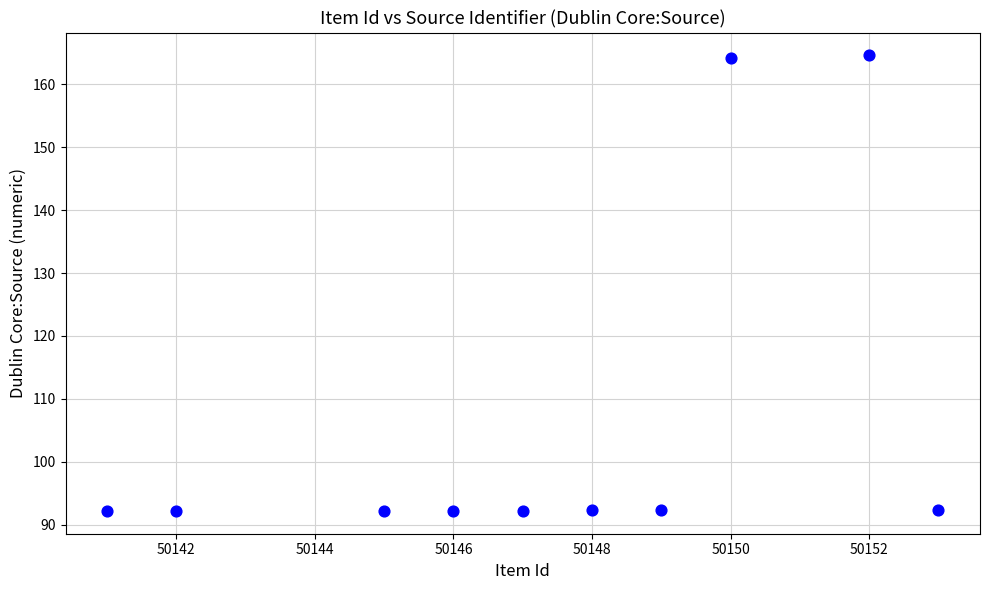

What is the average X value?

50147.3